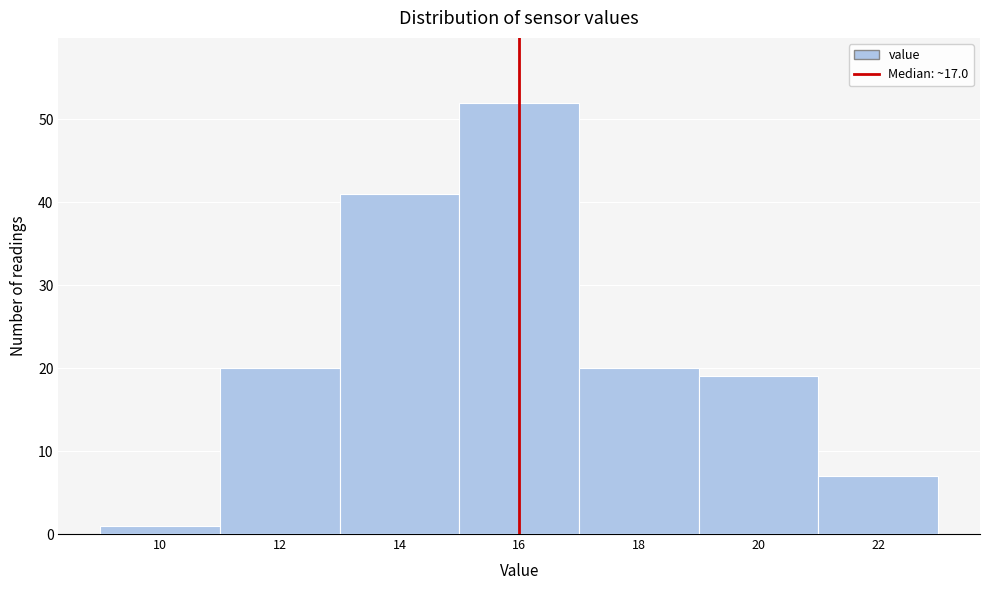

Reading left to right, transcribe all the data shown in this chart.

10=1	12=20	14=41	16=52	18=20	20=19	22=7